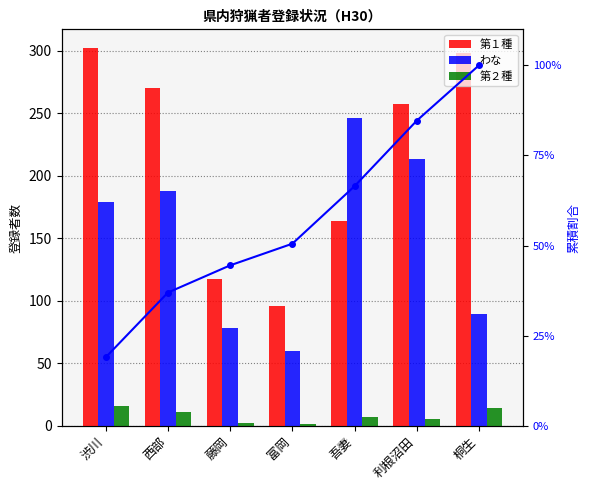

What is the label of the 7th bar from the left?

桐生